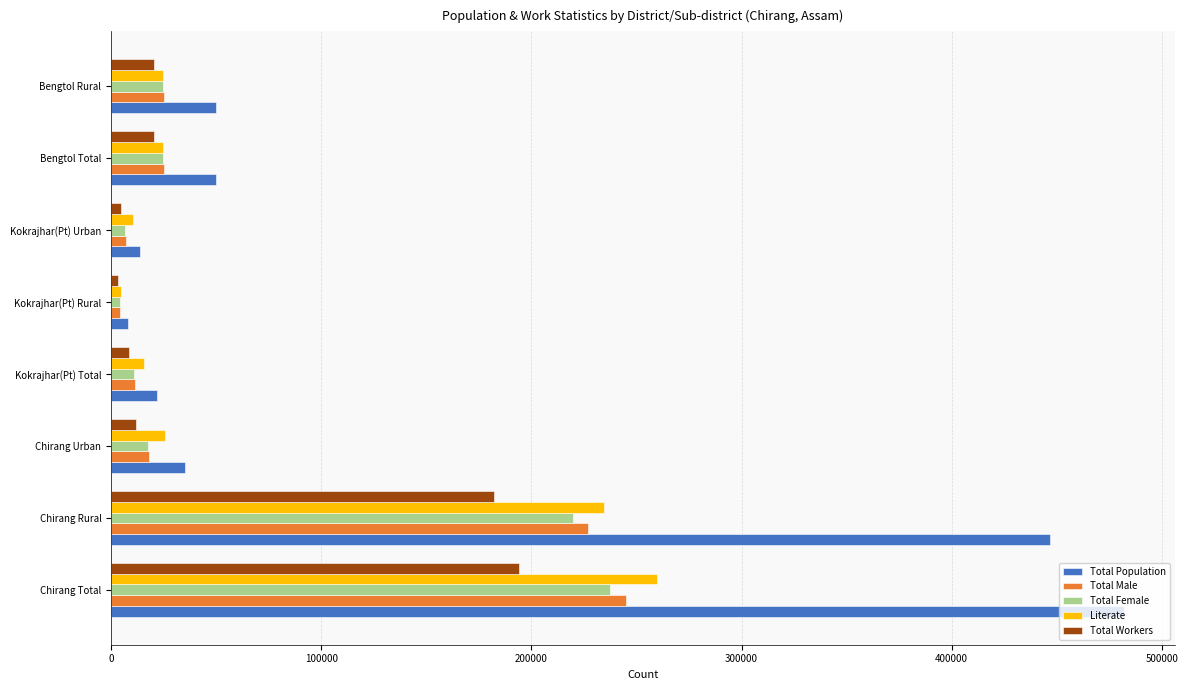

Is it true that Total Population equals 84142 at Bengtol Rural?

False